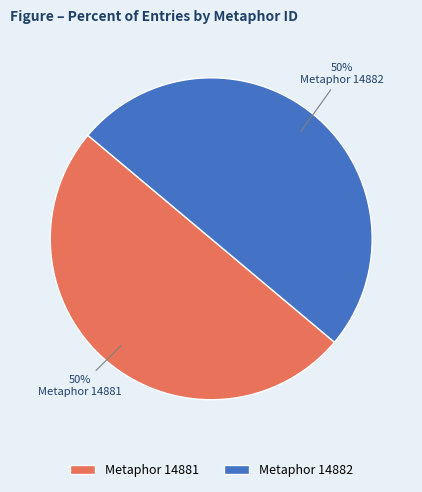

Is it true that Metaphor 14881 is 50% of the pie?

True